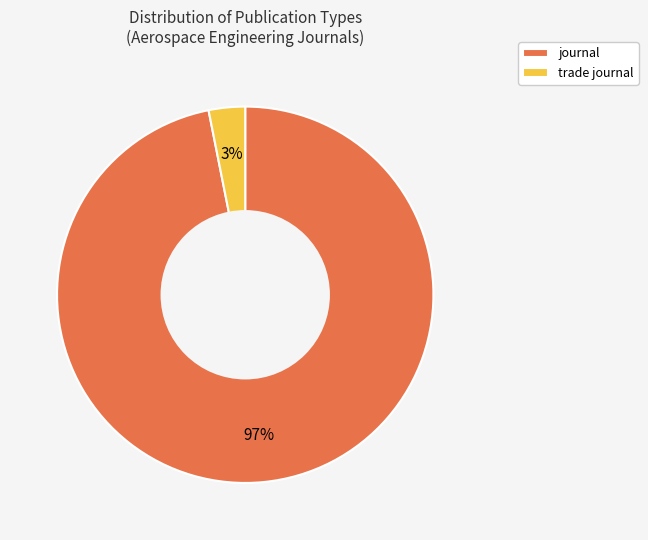

To the nearest percent, what percentage of the pie is trade journal?

3%